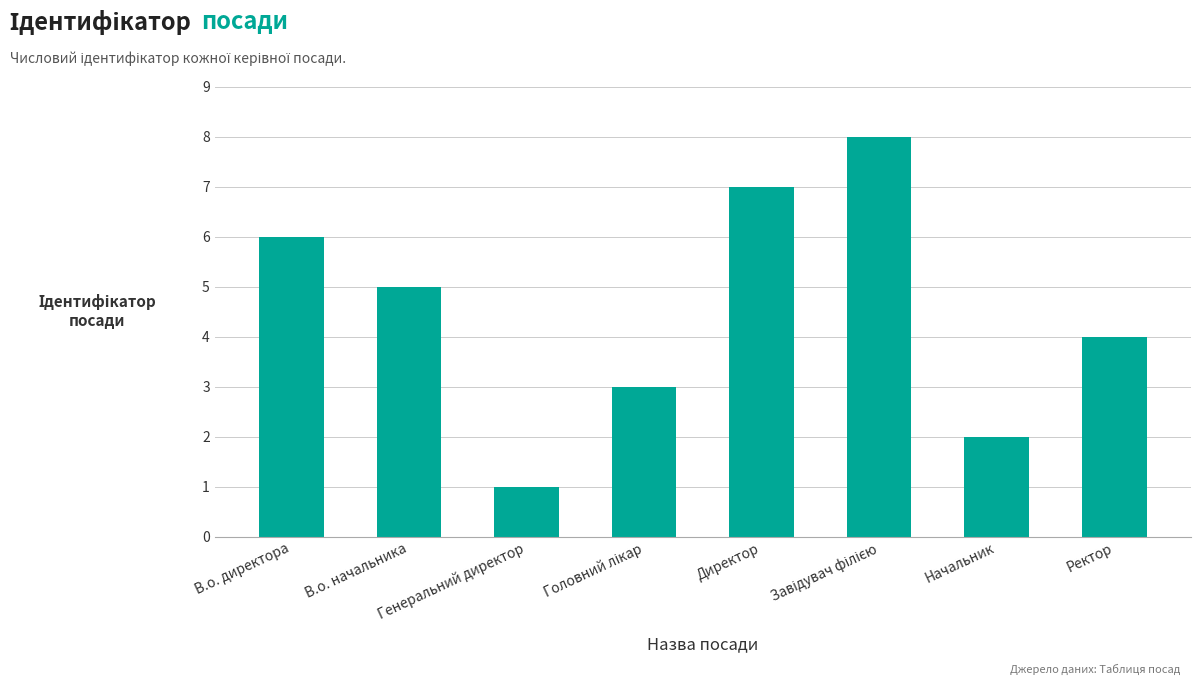

The value at В.о. директора is 6. True or false?

True